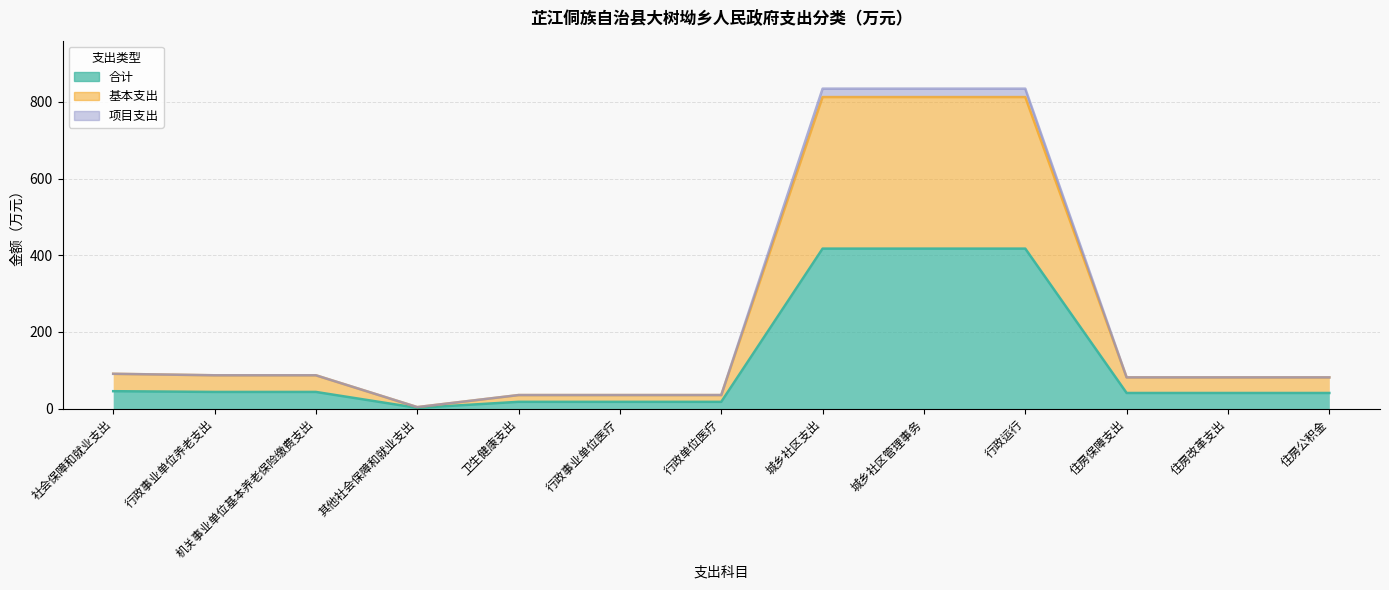

Reading left to right, extract all data points from this chart.

合计: 社会保障和就业支出=45.4	行政事业单位养老支出=43.4	机关事业单位基本养老保险缴费支出=43.4	其他社会保障和就业支出=1.9	卫生健康支出=17.6	行政事业单位医疗=17.6	行政单位医疗=17.6	城乡社区支出=417.2	城乡社区管理事务=417.2	行政运行=417.2	住房保障支出=40.7	住房改革支出=40.7	住房公积金=40.7
基本支出: 社会保障和就业支出=90.7	行政事业单位养老支出=86.9	机关事业单位基本养老保险缴费支出=86.9	其他社会保障和就业支出=3.9	卫生健康支出=35.3	行政事业单位医疗=35.3	行政单位医疗=35.3	城乡社区支出=812.4	城乡社区管理事务=812.4	行政运行=812.4	住房保障支出=81.4	住房改革支出=81.4	住房公积金=81.4
项目支出: 社会保障和就业支出=90.7	行政事业单位养老支出=86.9	机关事业单位基本养老保险缴费支出=86.9	其他社会保障和就业支出=3.9	卫生健康支出=35.3	行政事业单位医疗=35.3	行政单位医疗=35.3	城乡社区支出=834.3	城乡社区管理事务=834.3	行政运行=834.3	住房保障支出=81.4	住房改革支出=81.4	住房公积金=81.4